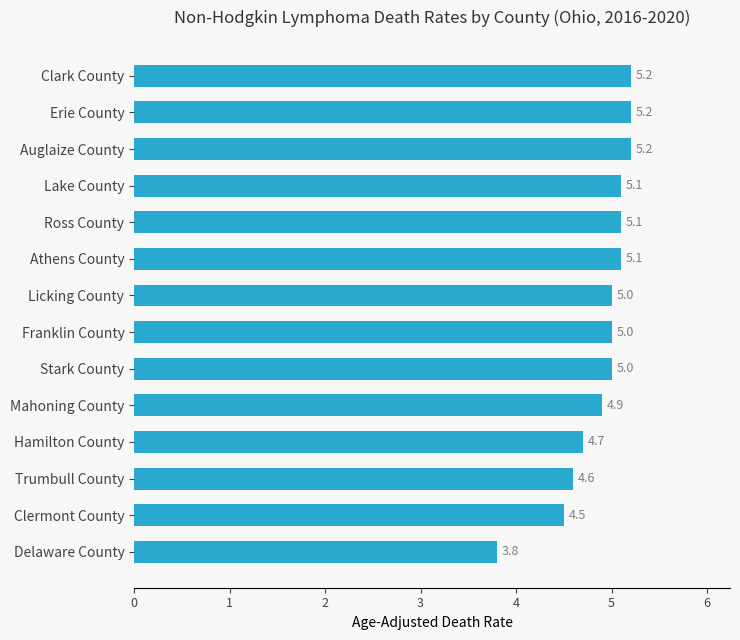

What is the difference between the maximum and second lowest values?

0.7